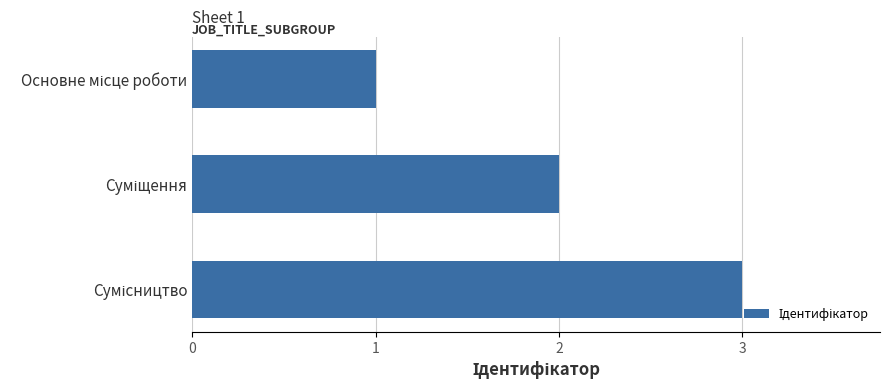

What is the sum of all values?

6